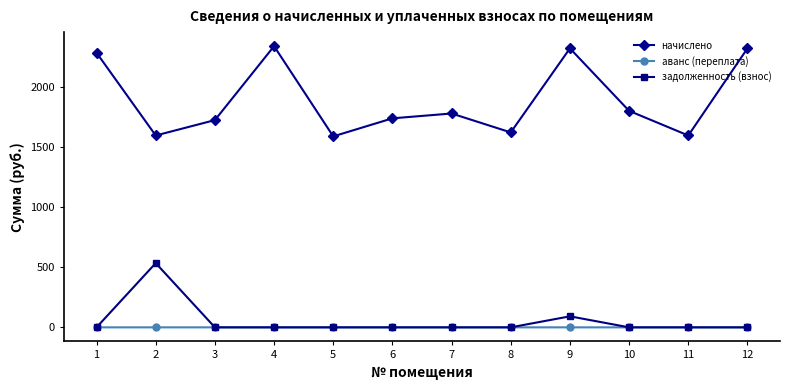

List the series in order of their peak value, highest first.

начислено, задолженность (взнос), аванс (переплата)